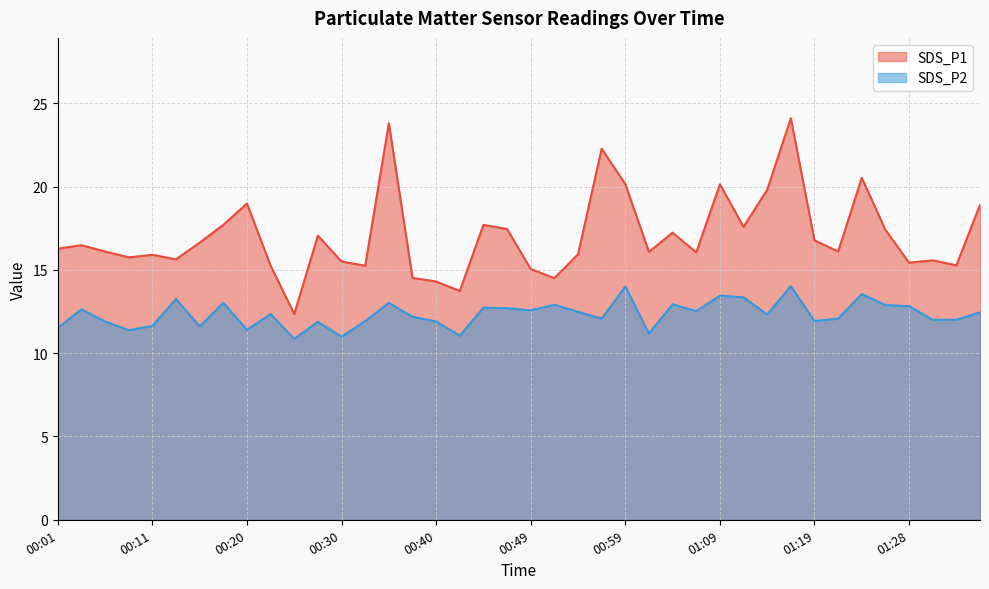

True or false: SDS_P2 has more than 1 interior local peaks.

True